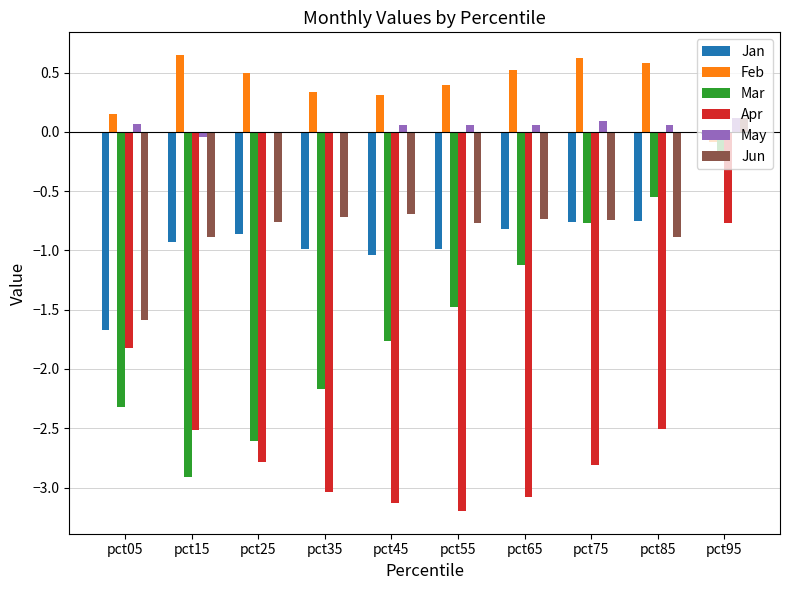

Is it true that Jun equals -0.7 at pct35?

True